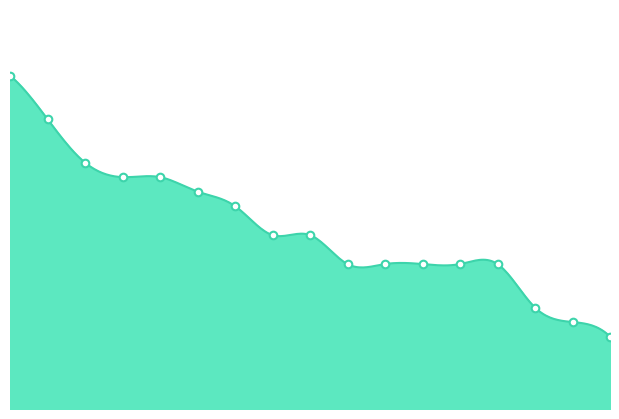

What is the change in value from 5 to 10?

-3.0